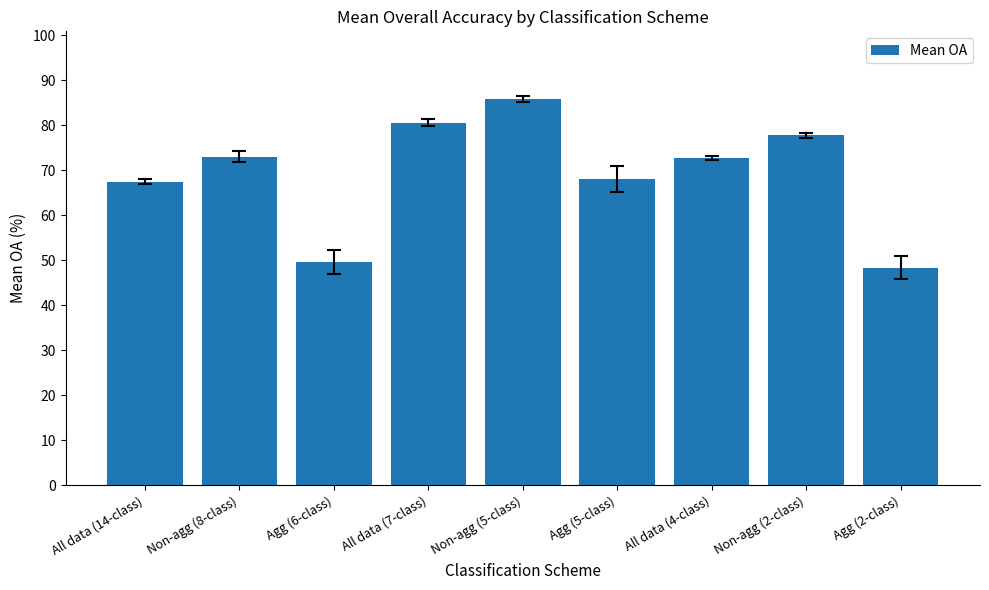

What is the ratio of the value at Non-agg (5-class) to the value at Agg (5-class)?

1.3